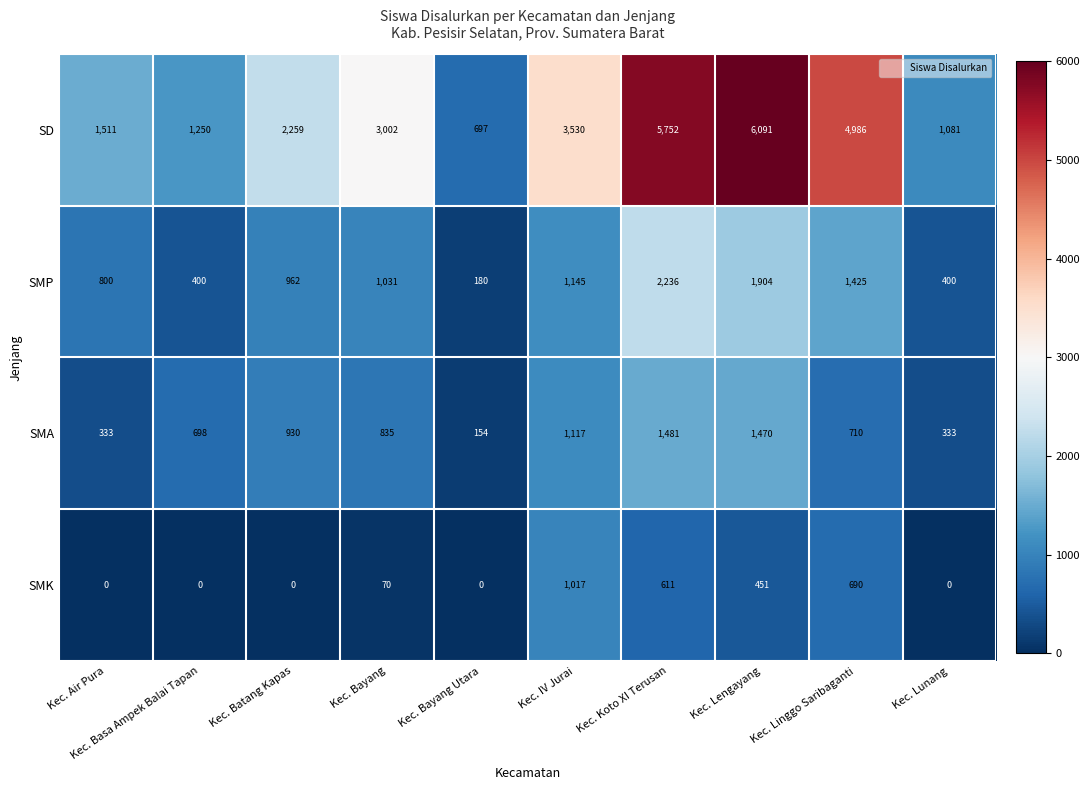

Rank the series by their maximum value, from highest to lowest.

SD, SMP, SMA, SMK